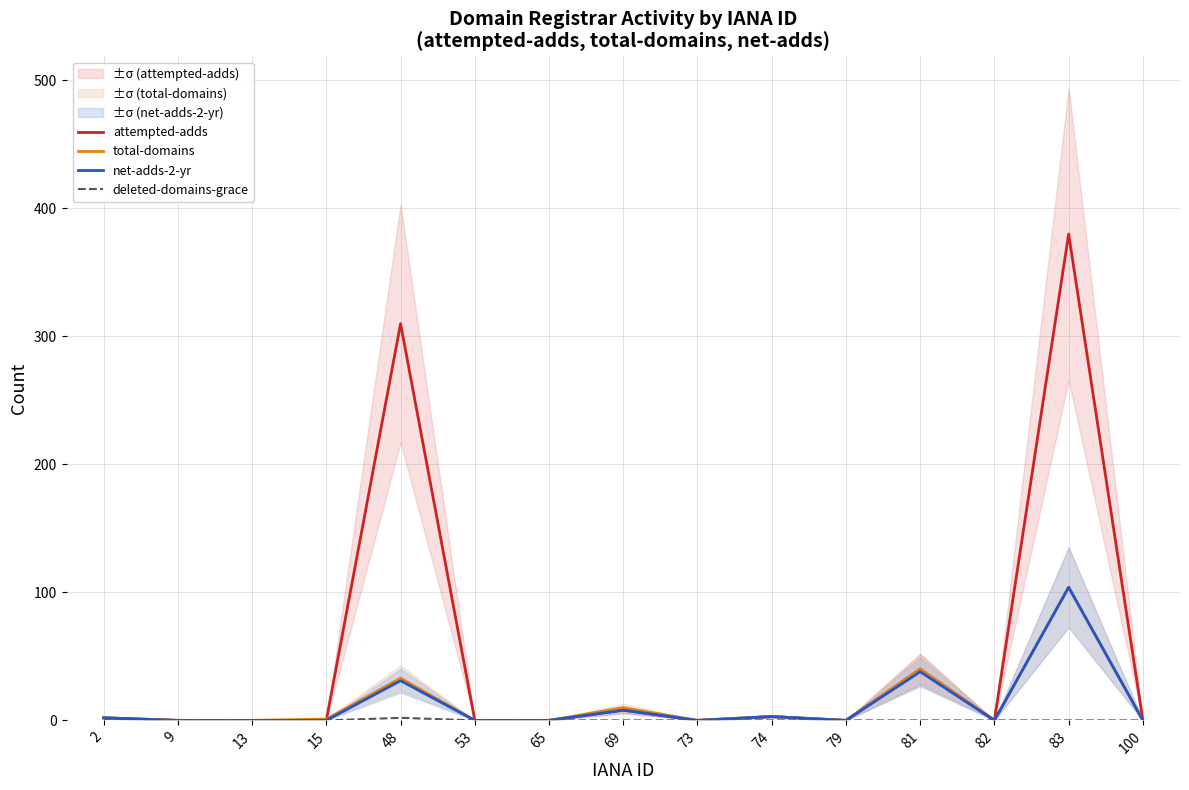

What are all the series names shown in the legend?

attempted-adds, total-domains, net-adds-2-yr, deleted-domains-grace